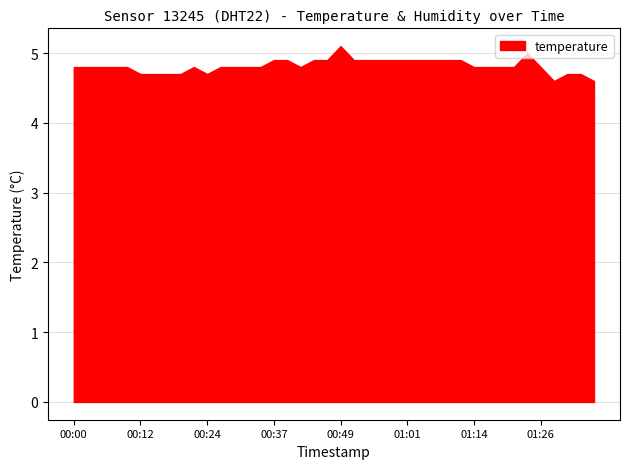

What is the difference between the maximum and minimum values?

0.5